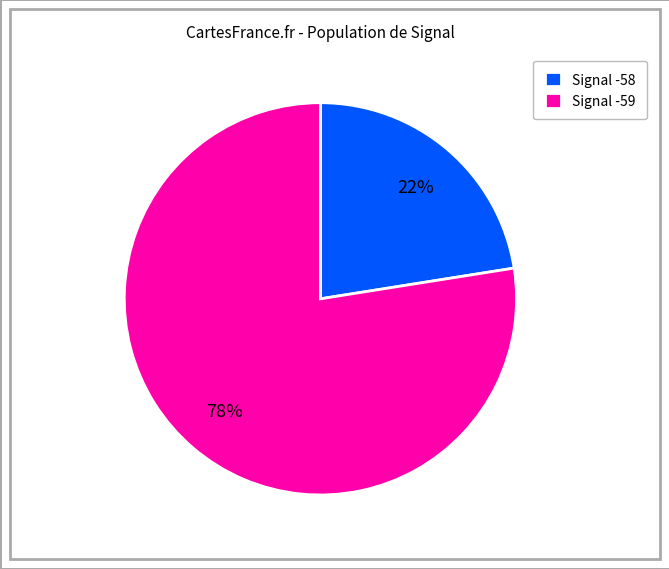

To the nearest percent, what is the average slice percentage?

50%